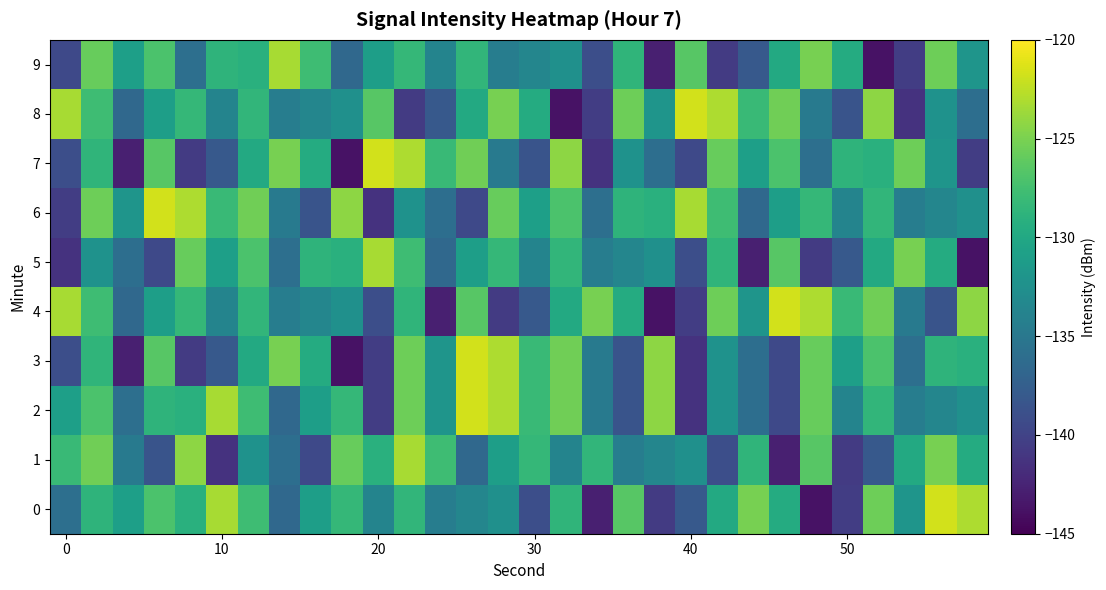

What is the greatest value displayed?

-121.7